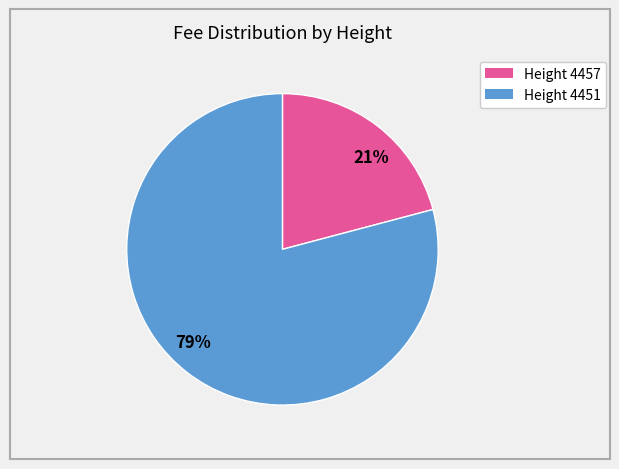

To the nearest percent, what portion does Height 4451 represent?

79%